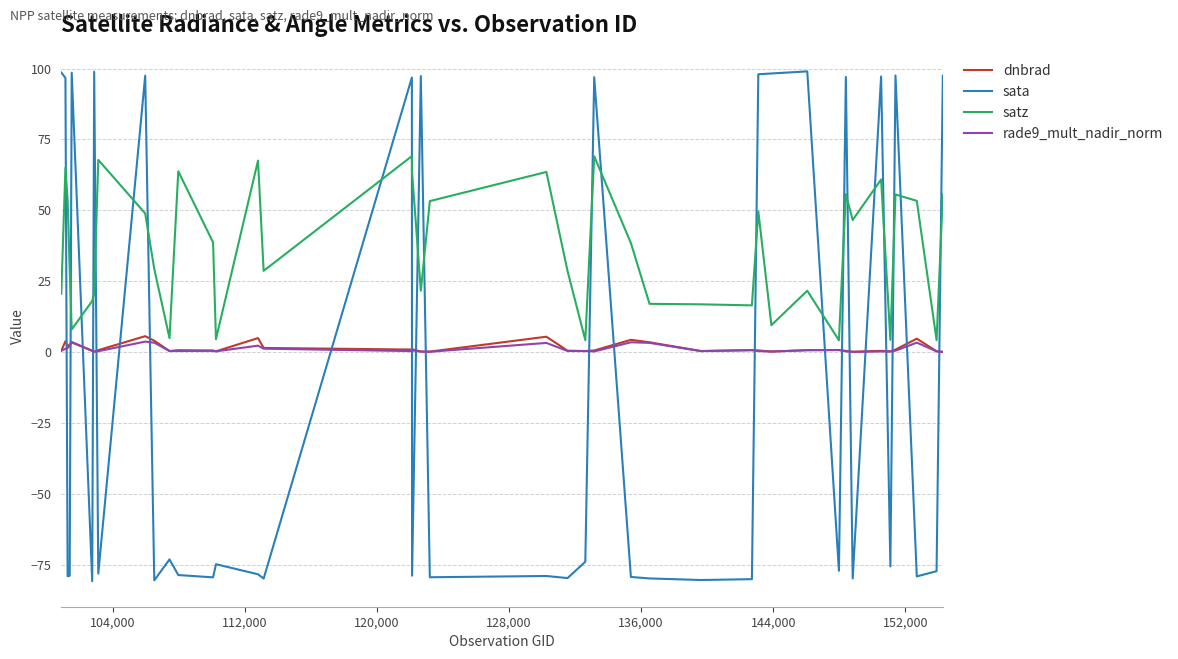

Which series has the widest spread of values?

sata